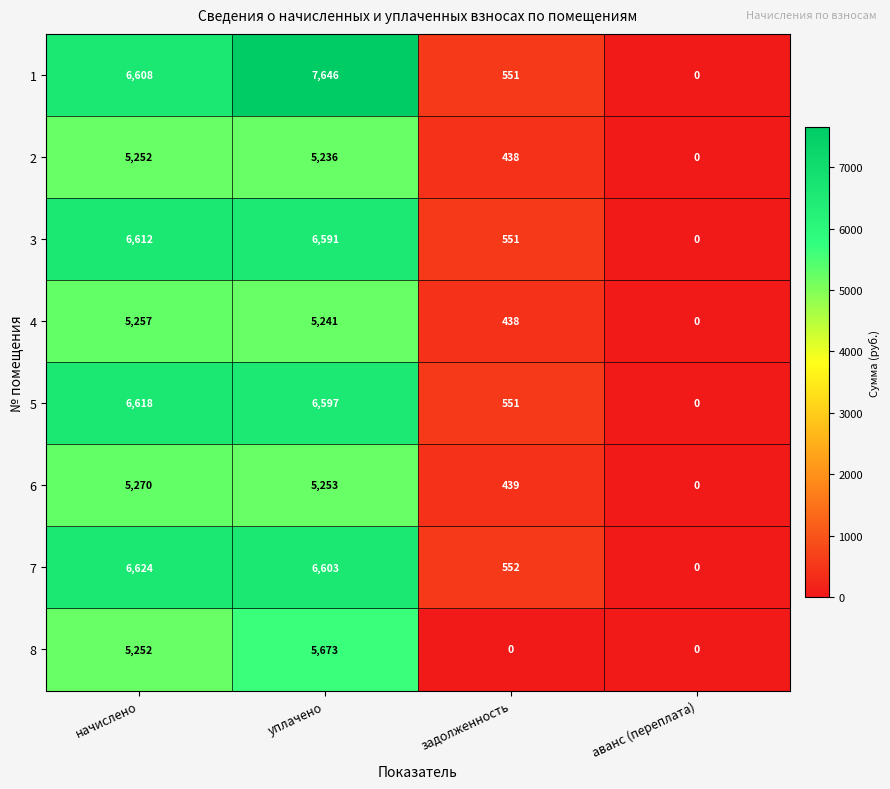

Which series changed the most between уплачено and задолженность?

1